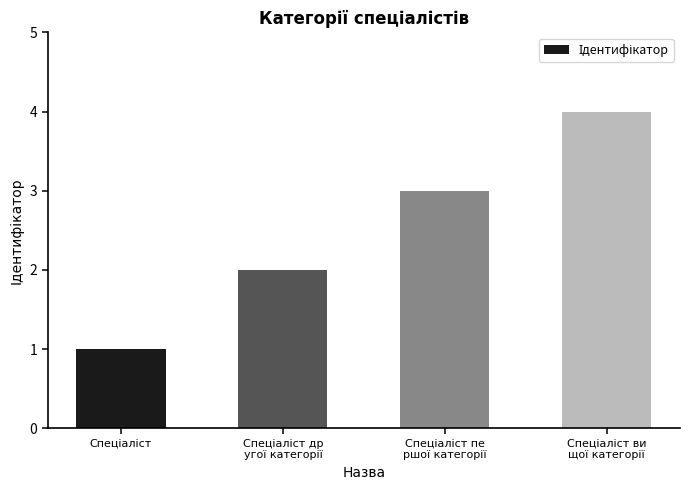

What is the greatest value displayed?

4